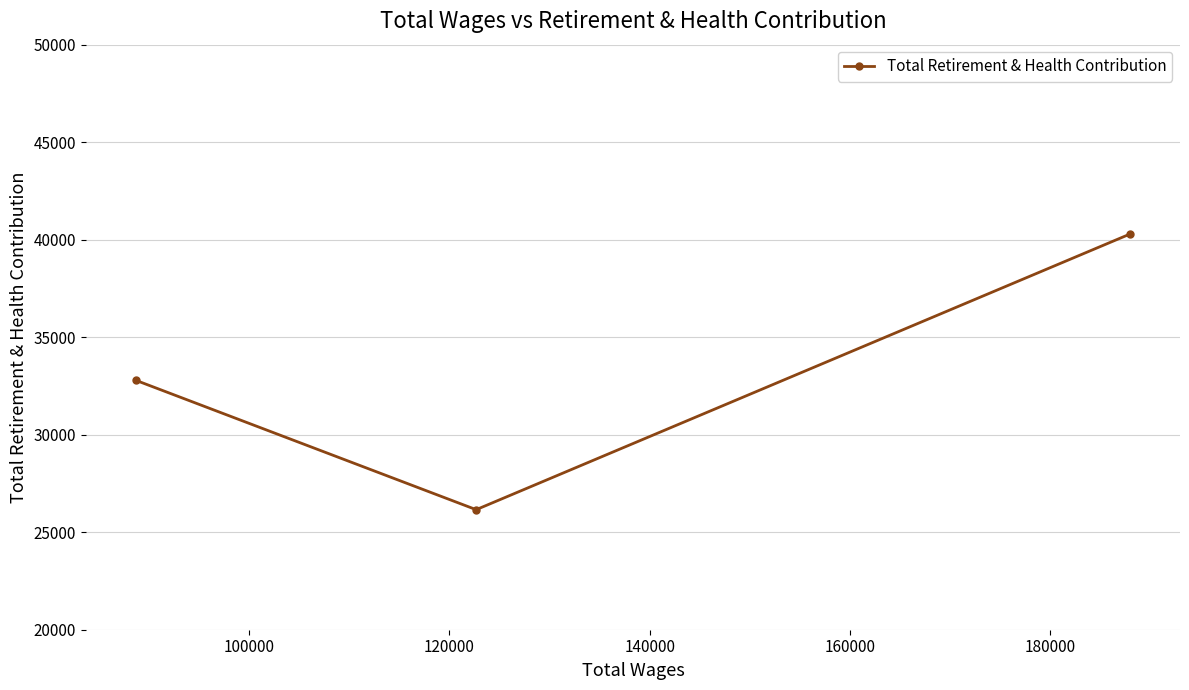

Reading right to left, list all the values displayed in this chart.

40288	26156	32788